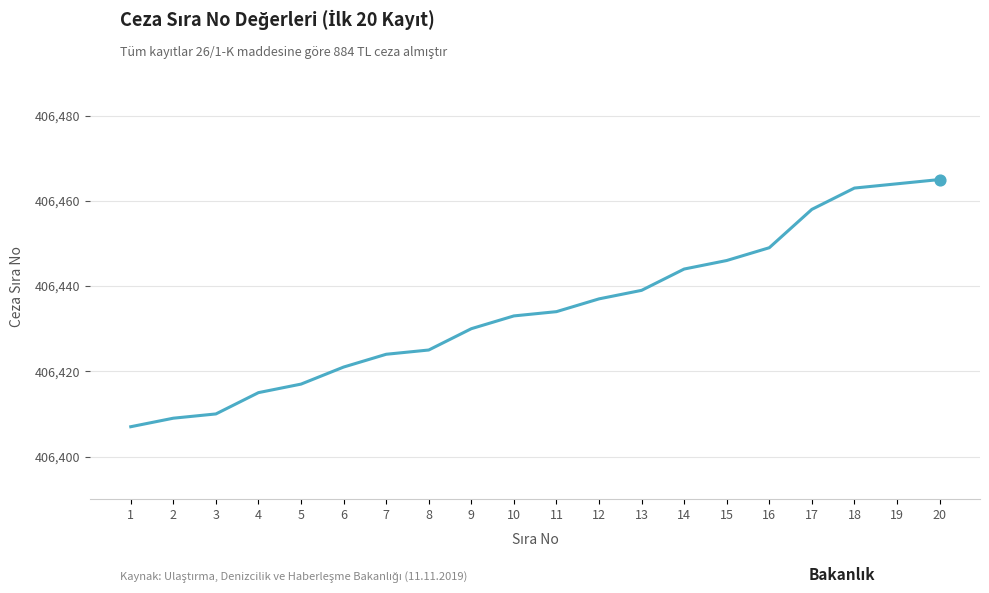

Which has a higher value, 8 or 6?

8